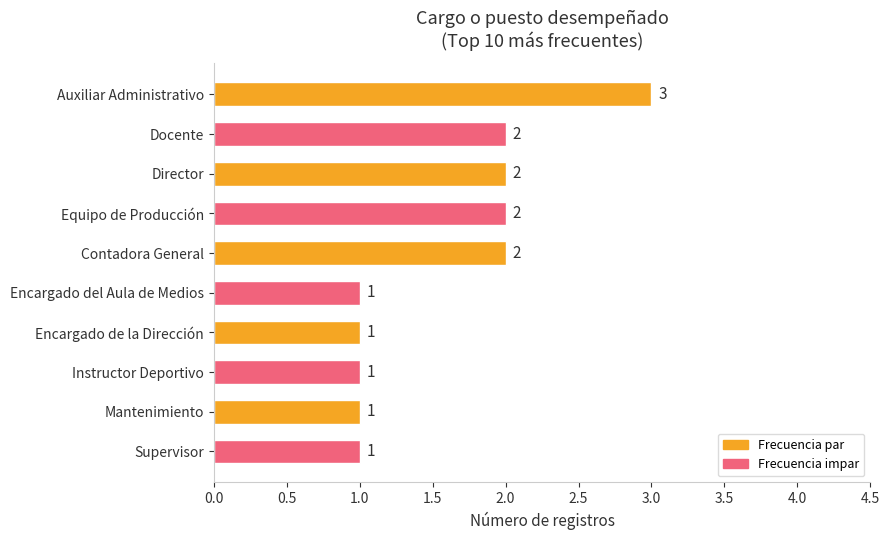

Between Encargado de la Dirección and Director, which is larger?

Director